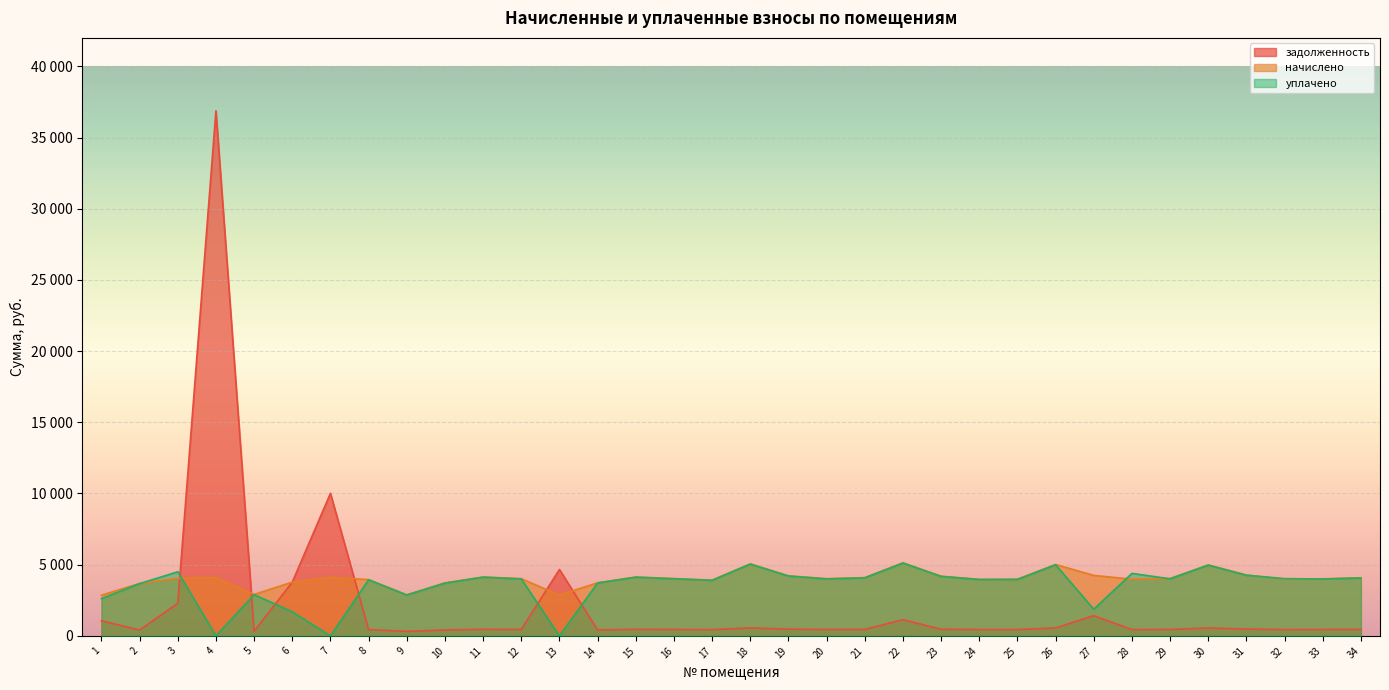

List the labels in order of уплачено value, largest first.

22, 18, 26, 30, 3, 28, 31, 19, 23, 11, 15, 21, 34, 32, 16, 29, 12, 20, 33, 25, 24, 8, 17, 14, 10, 2, 5, 9, 1, 27, 6, 4, 7, 13